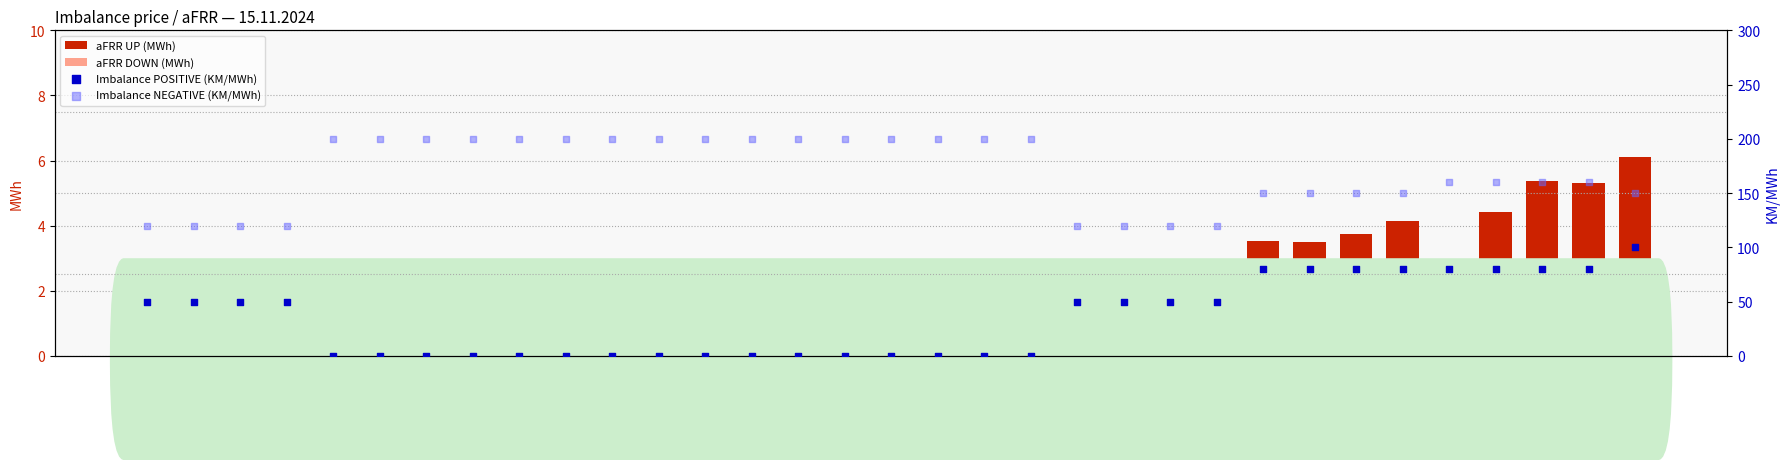

Which series contains the highest Y value?

Imbalance NEGATIVE (KM/MWh)